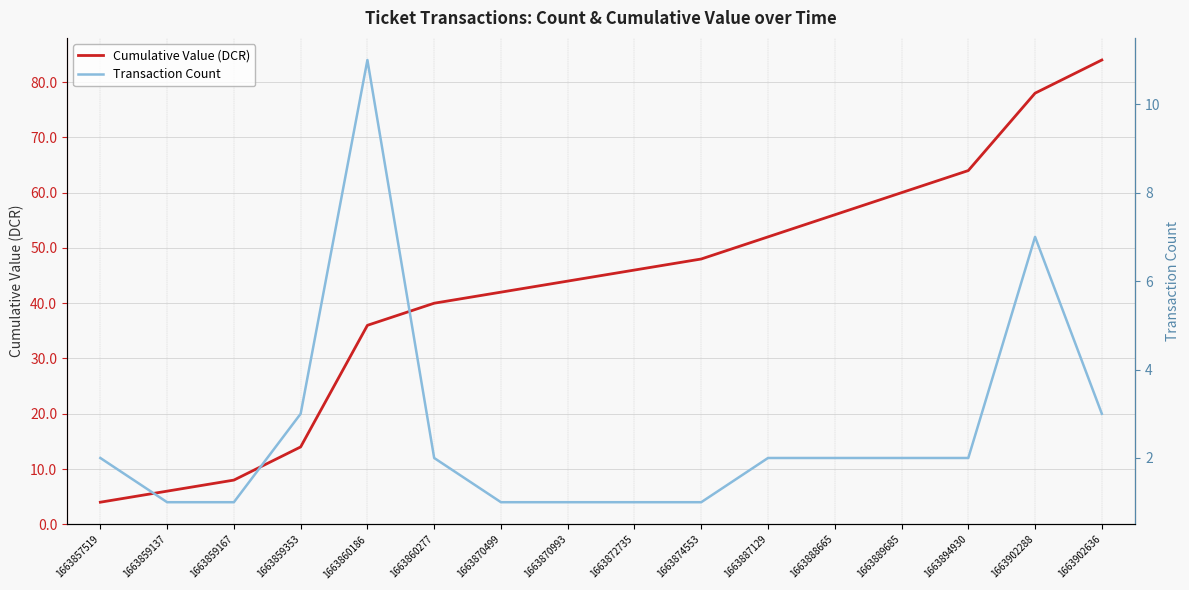

List the series in order of their overall mean, lowest first.

Transaction Count, Cumulative Value (DCR)